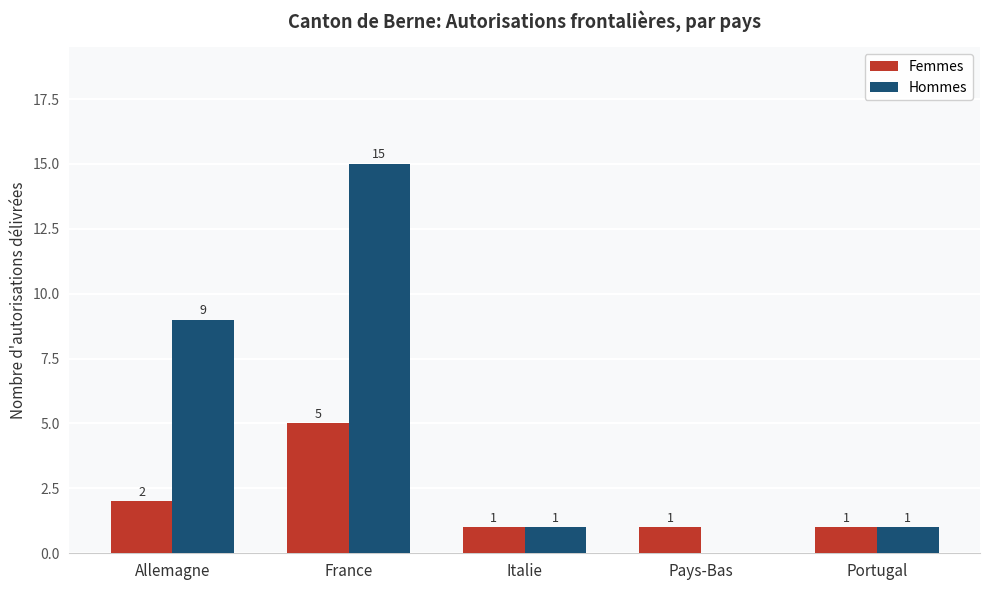

Are the bars grouped side by side (vs. stacked)?

Yes